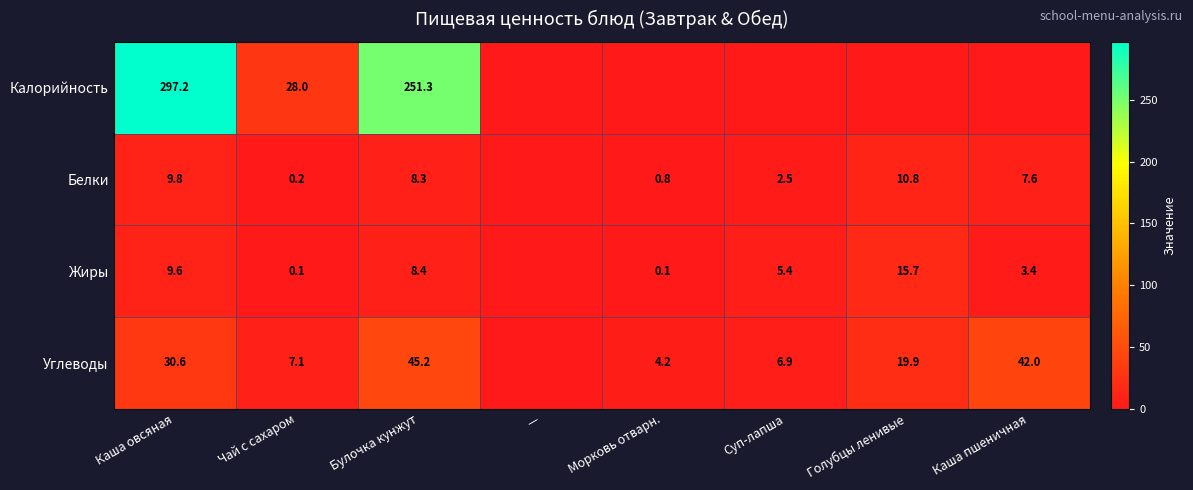

What is the difference between the Жиры values at Морковь отварн. and Каша пшеничная?

3.3